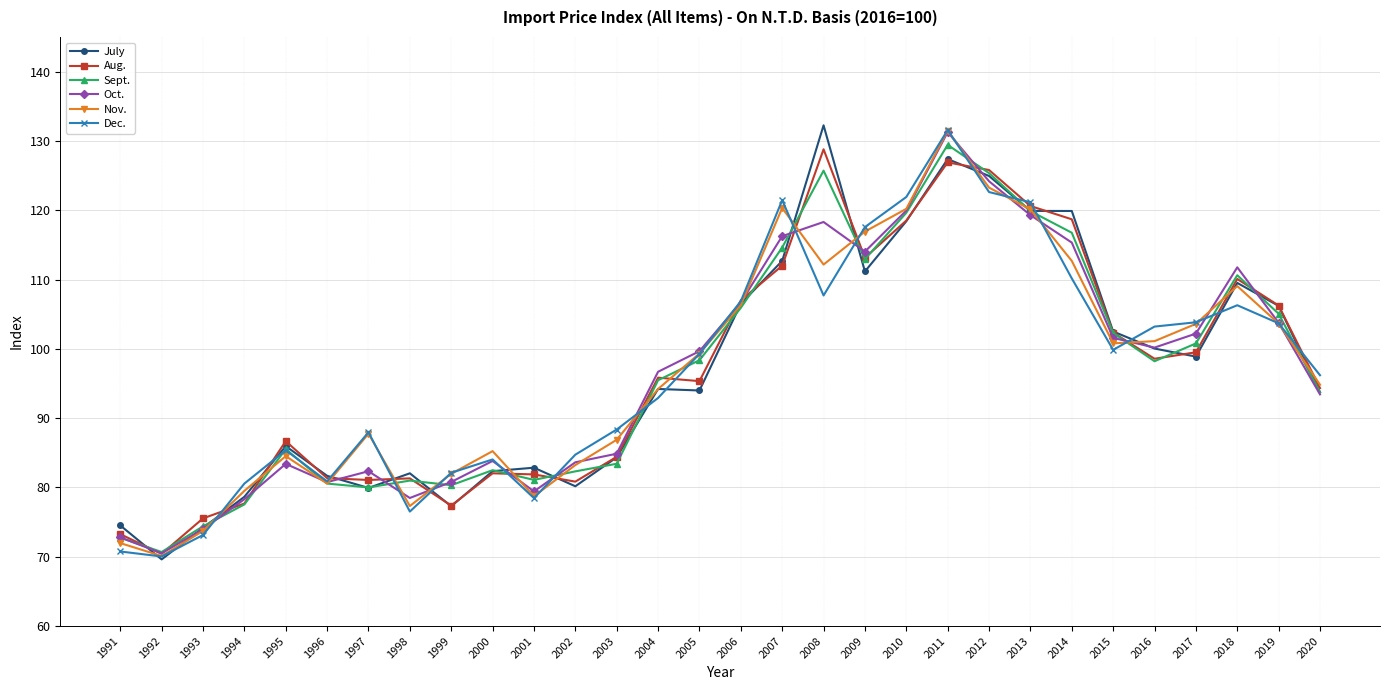

What are all the series names shown in the legend?

July, Aug., Sept., Oct., Nov., Dec.